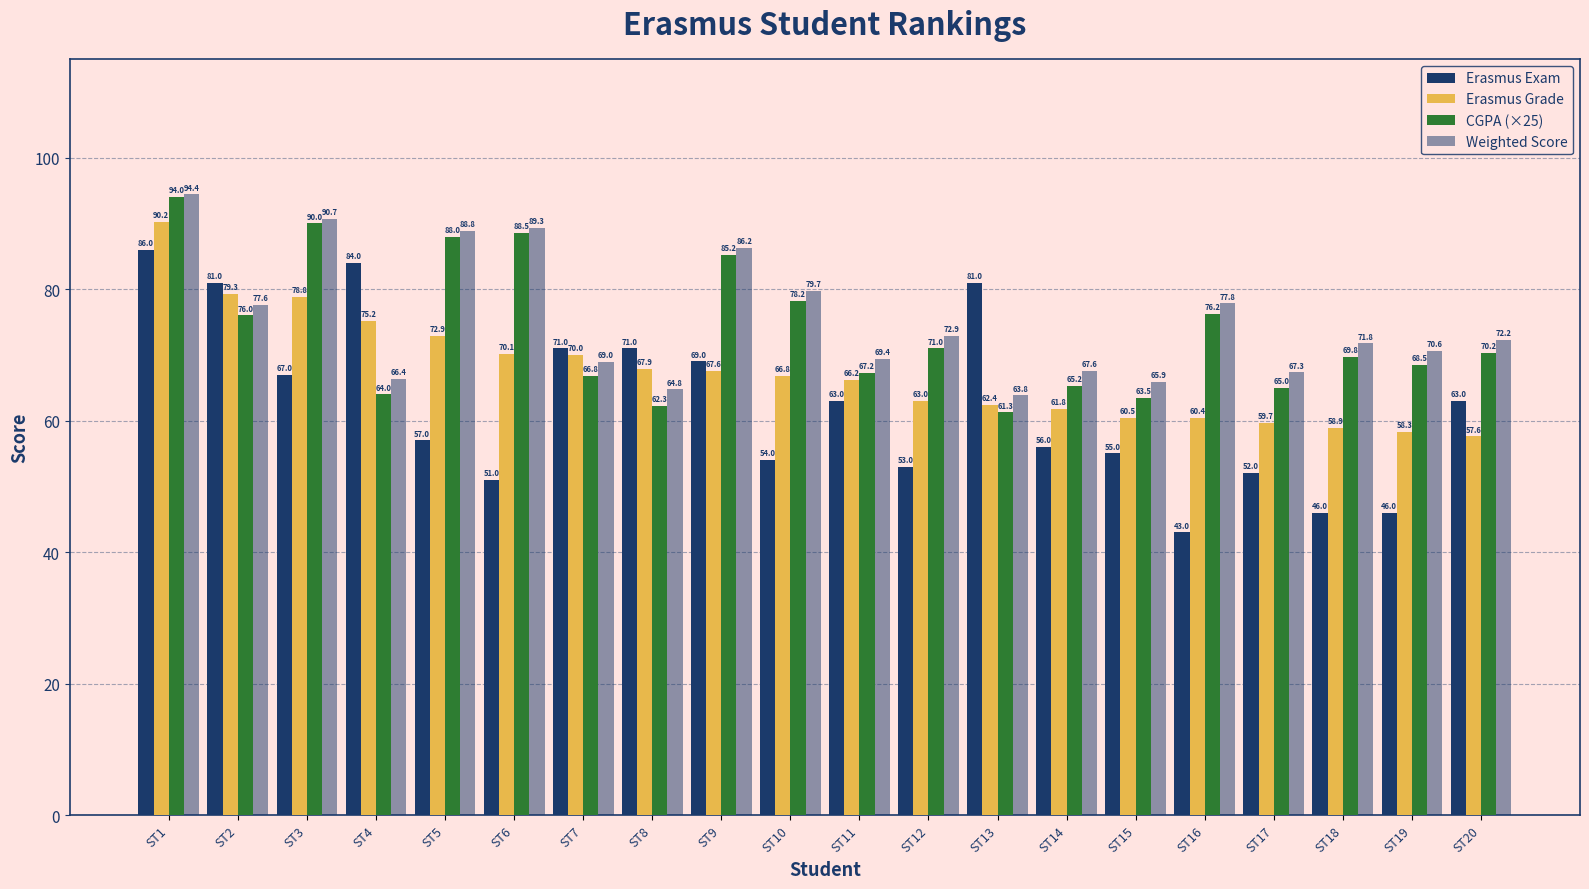

How many bars are there in each group?

4